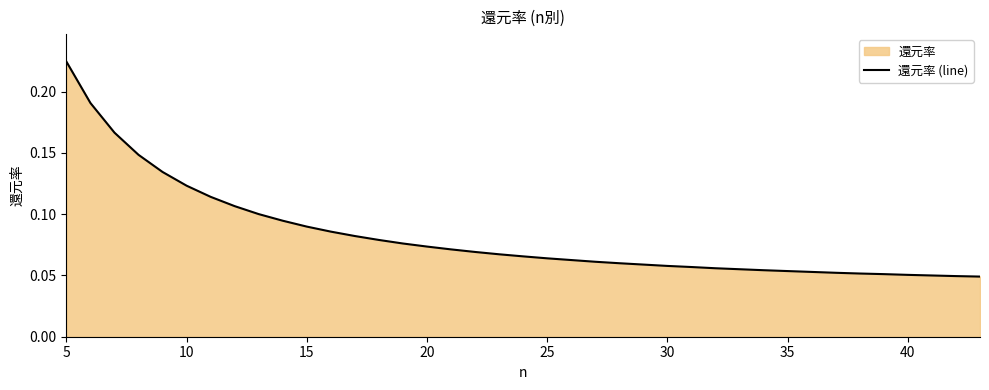

Count the number of categories in the chart.

39